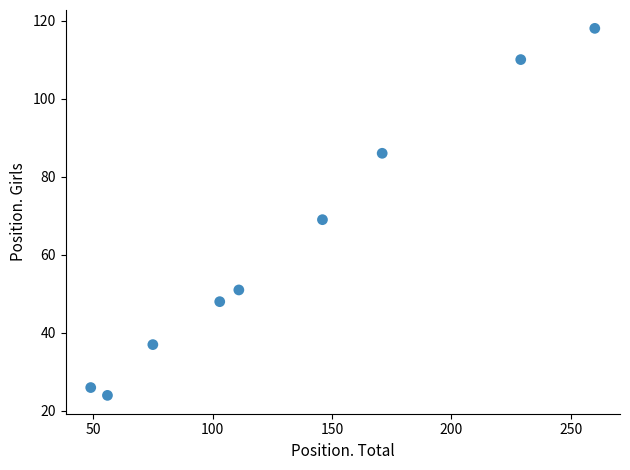

What is the range of Y values (max minus min)?

94